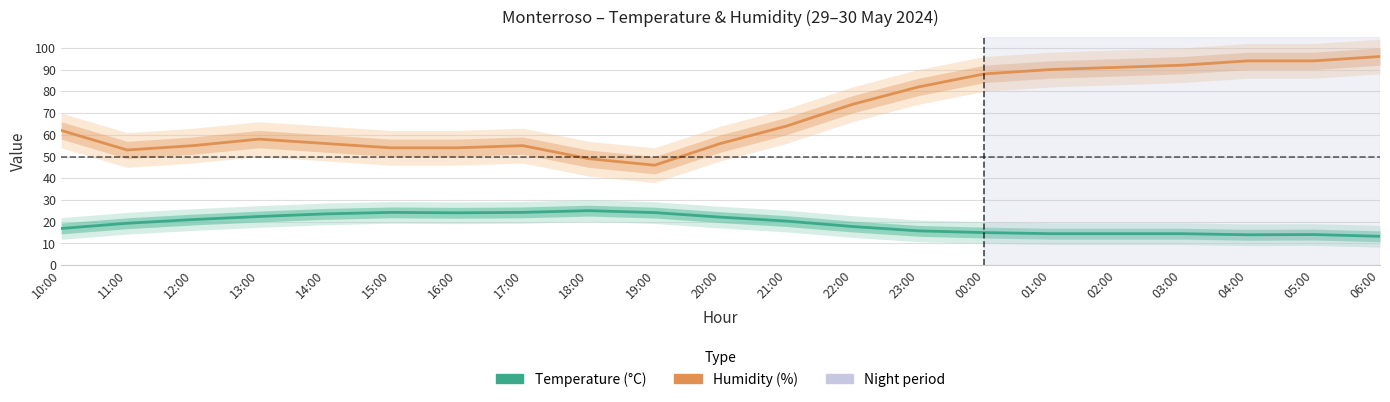

Count the number of data series in this chart.

2